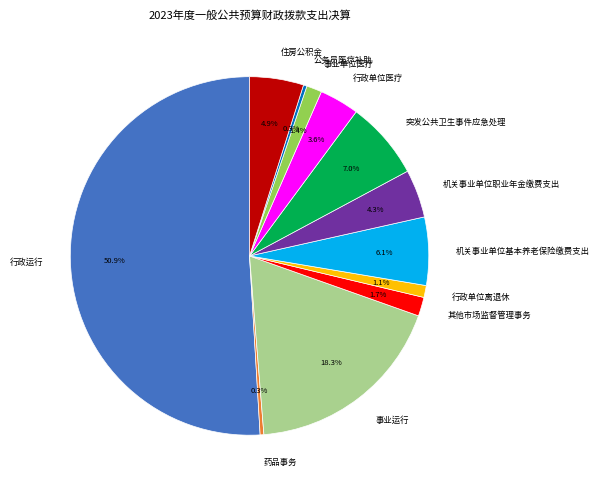

Which slice is the largest?

行政运行